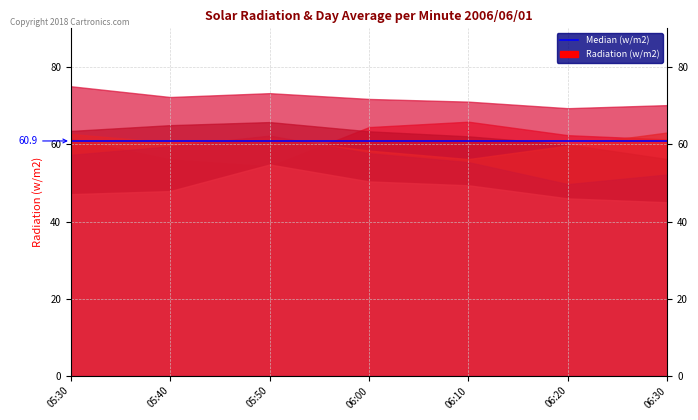

What is the label of the 7th point from the right?

2006/06/01 05:30